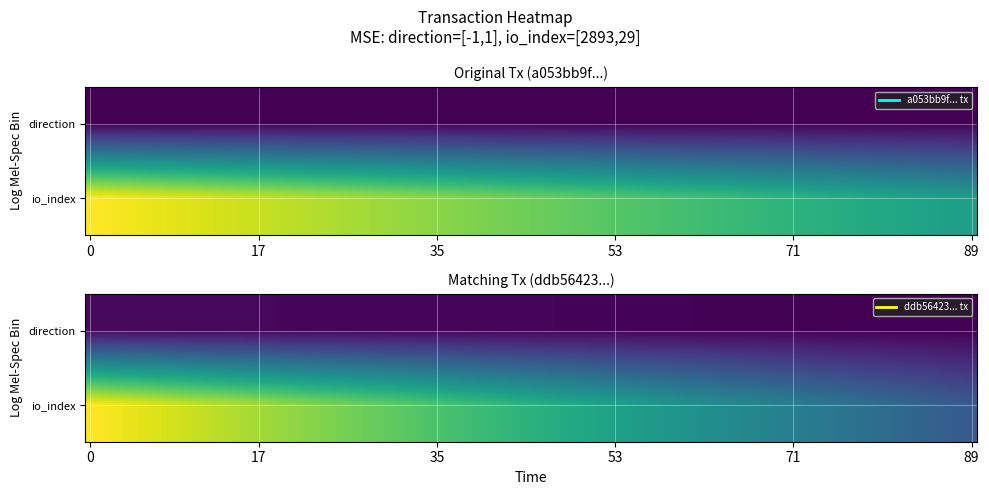

The ddb564235e4e93e3a315666033aa46632111415 series shows 39 at io_index. True or false?

False